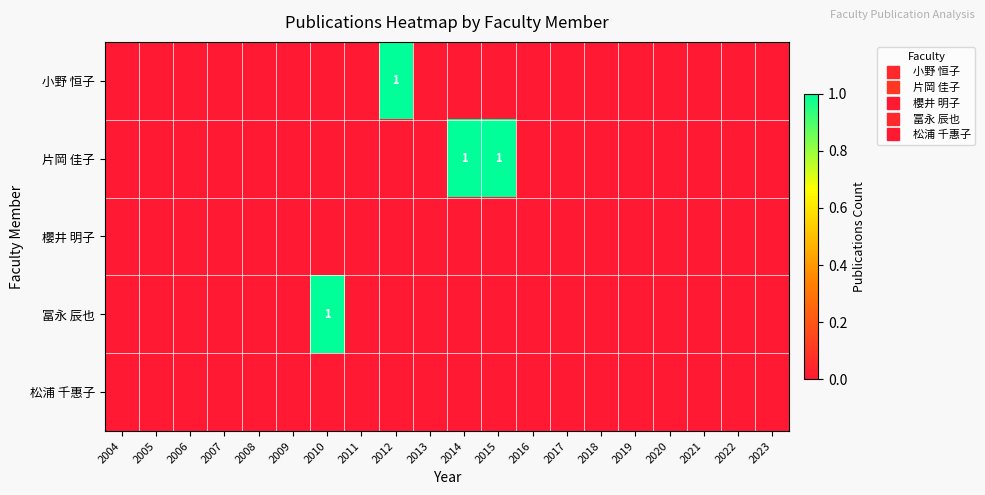

Is it true that 櫻井 明子 equals 0 at 2012?

True